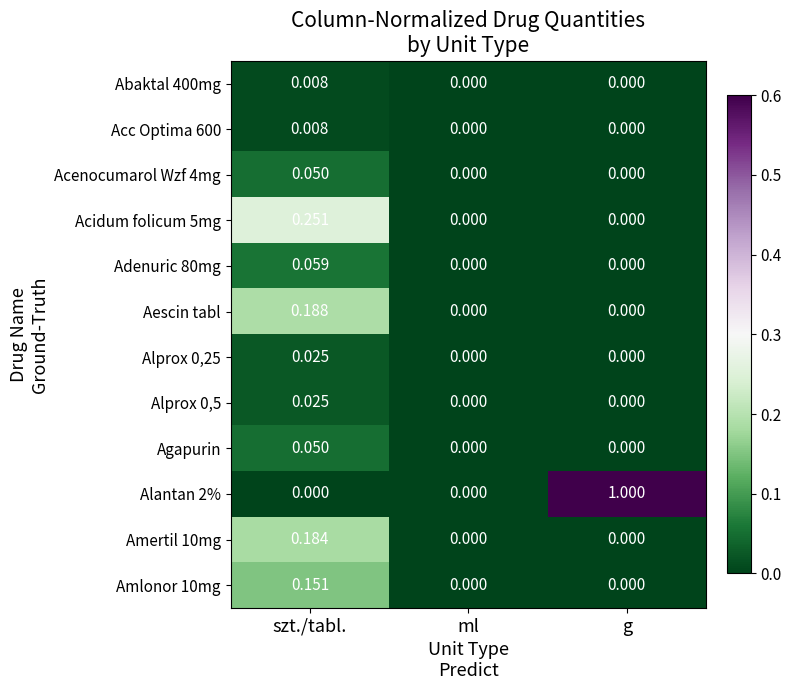

At ml, list the series in order from smallest to largest.

Abaktal 400mg, Acc Optima 600, Acenocumarol Wzf 4mg, Acidum folicum 5mg, Adenuric 80mg, Aescin tabl, Alprox 0,25, Alprox 0,5, Agapurin, Alantan 2%, Amertil 10mg, Amlonor 10mg